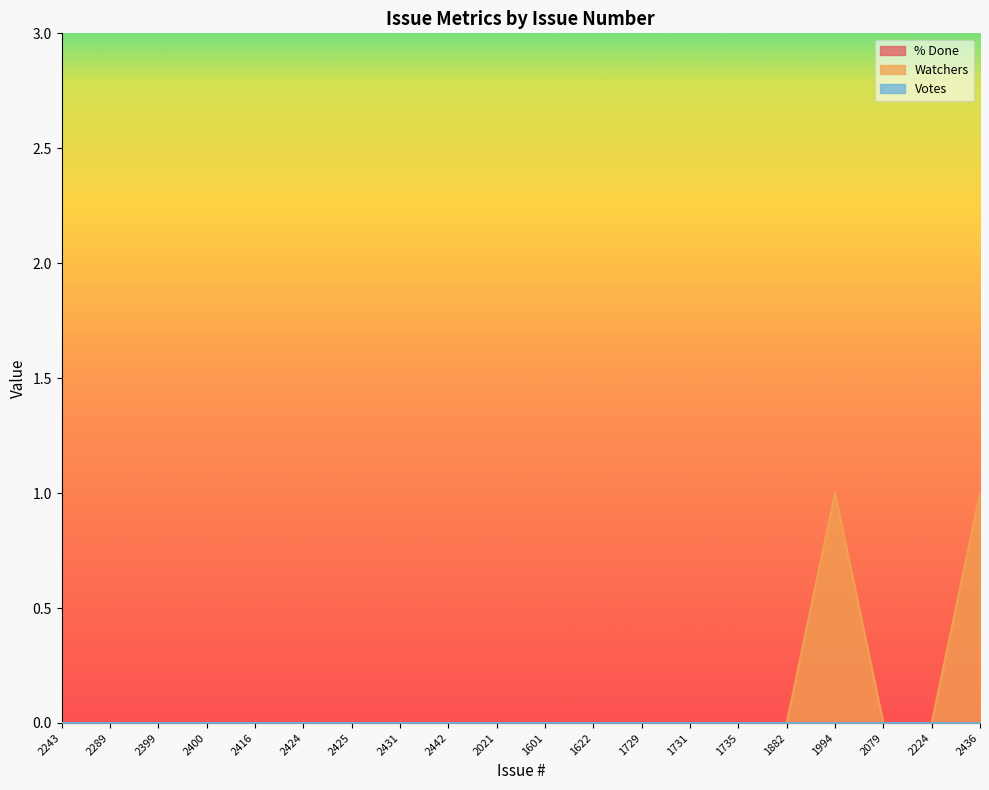

Reading left to right, list all the values displayed in this chart.

% Done: 0	0	0	0	0	0	0	0	0	0	0	0	0	0	0	0	0	0	0	0
Watchers: 0	0	0	0	0	0	0	0	0	0	0	0	0	0	0	0	1	0	0	1
Votes: 0	0	0	0	0	0	0	0	0	0	0	0	0	0	0	0	0	0	0	0